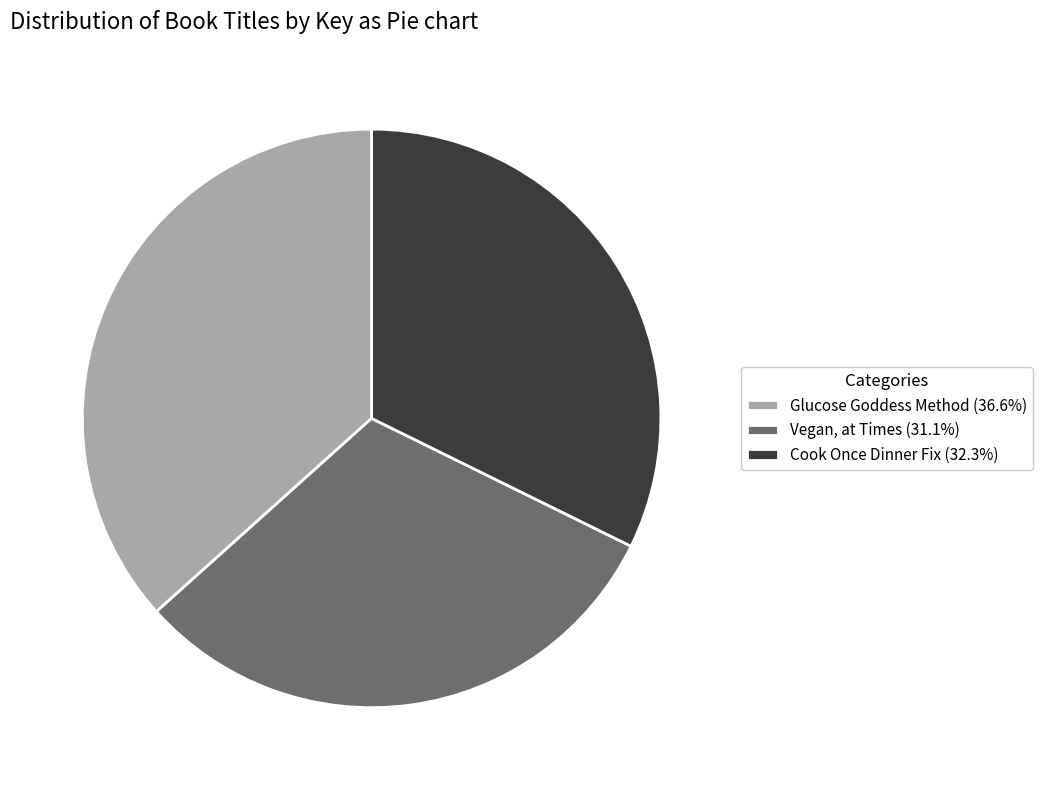

Does any single category account for the majority?

No